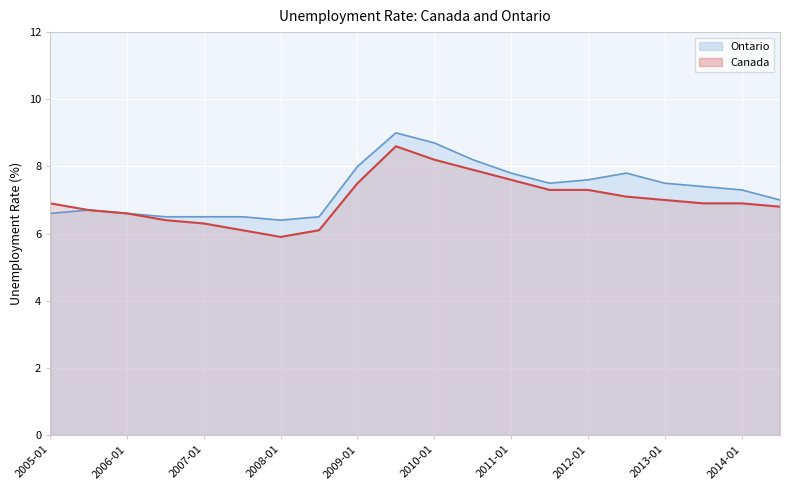

True or false: Canada and Ontario cross at least once.

False